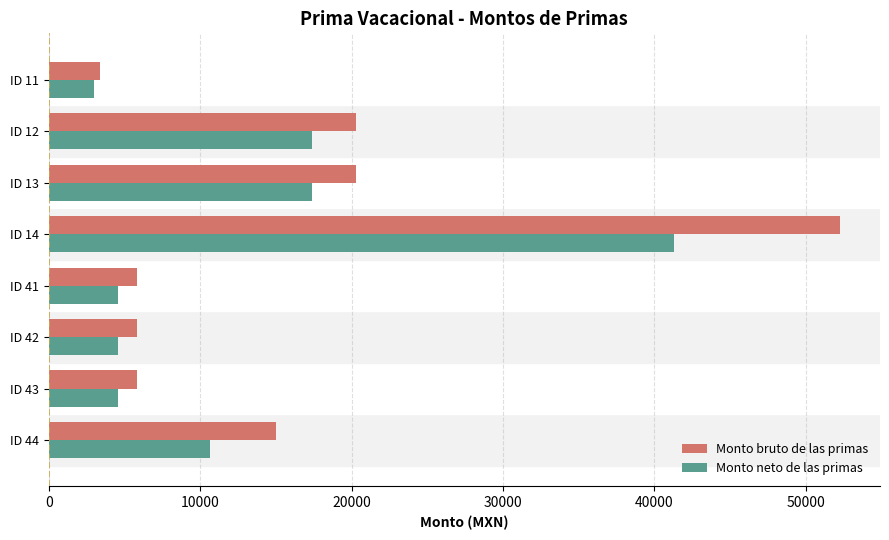

The value of Monto neto de las primas at ID 13 is 17394.0. True or false?

True